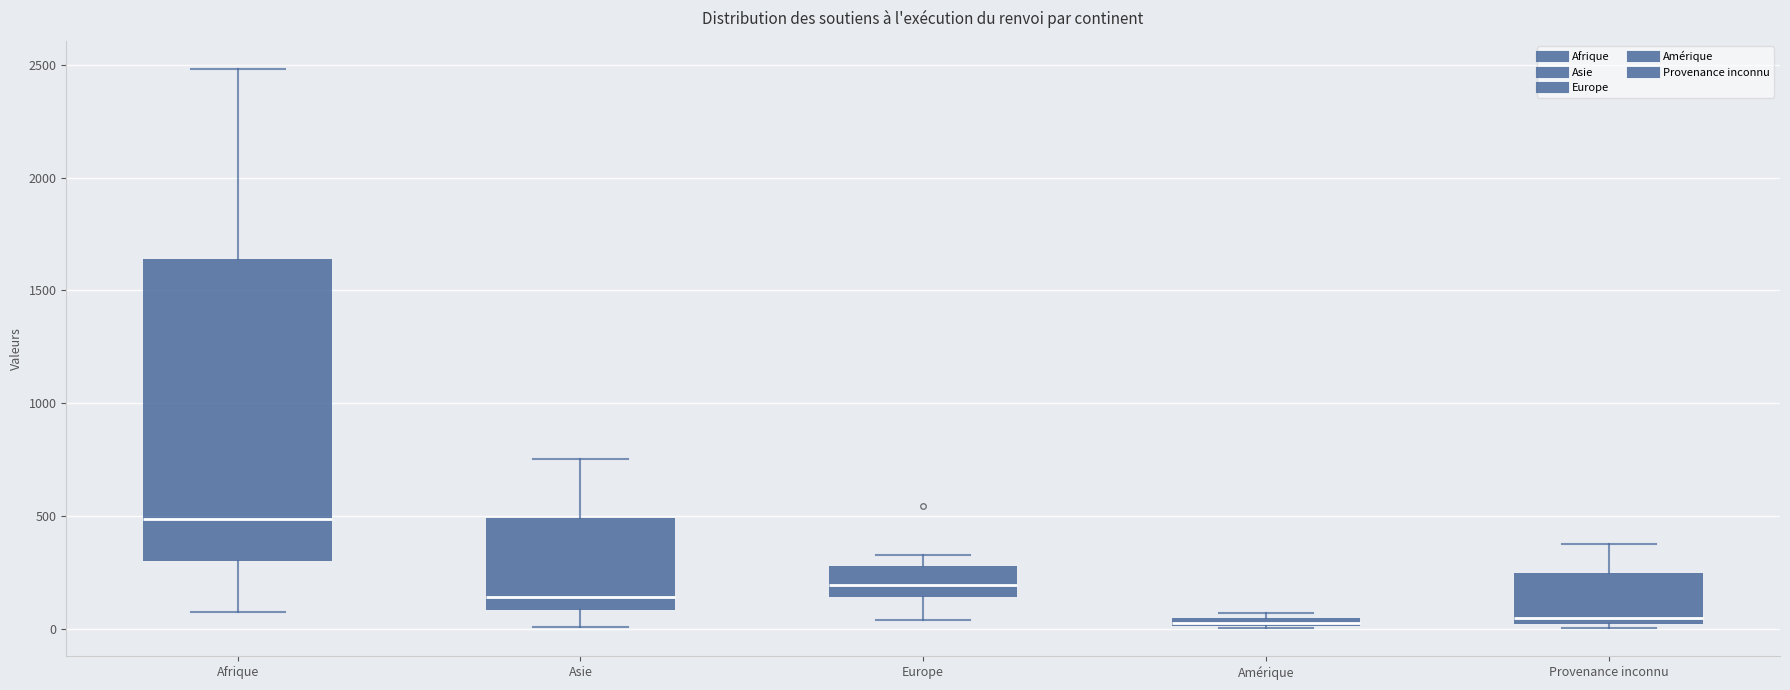

Where does the lower whisker of the box for Asie end on the y-axis? The values are not printed on the chart, so give them approximately, as read against the axis.

0